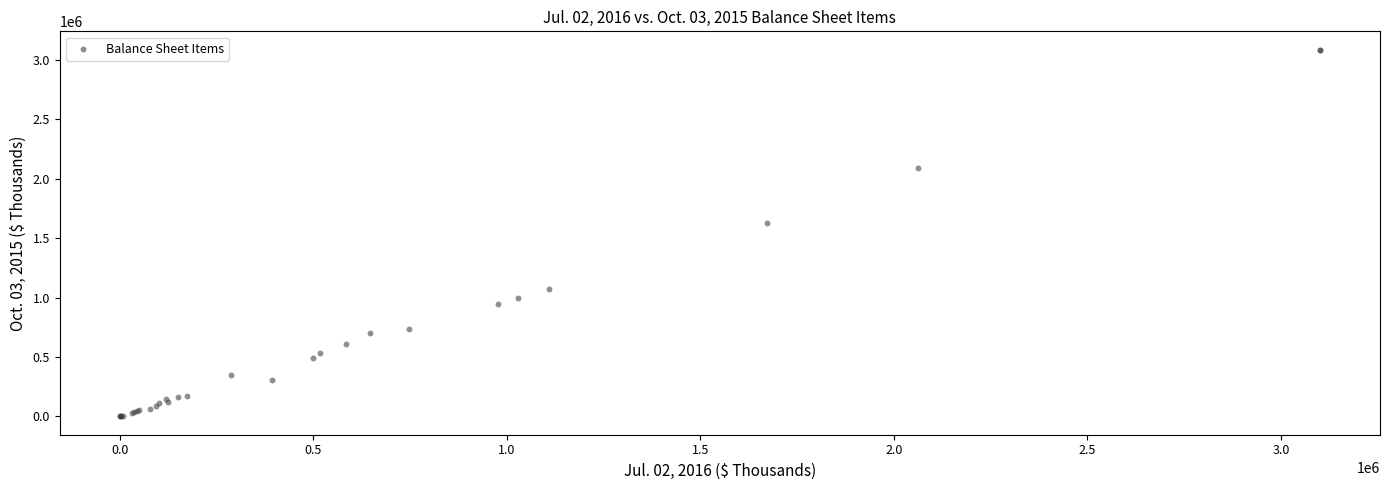

What Y value in the scatter plot is closest to 1543235?

1627495